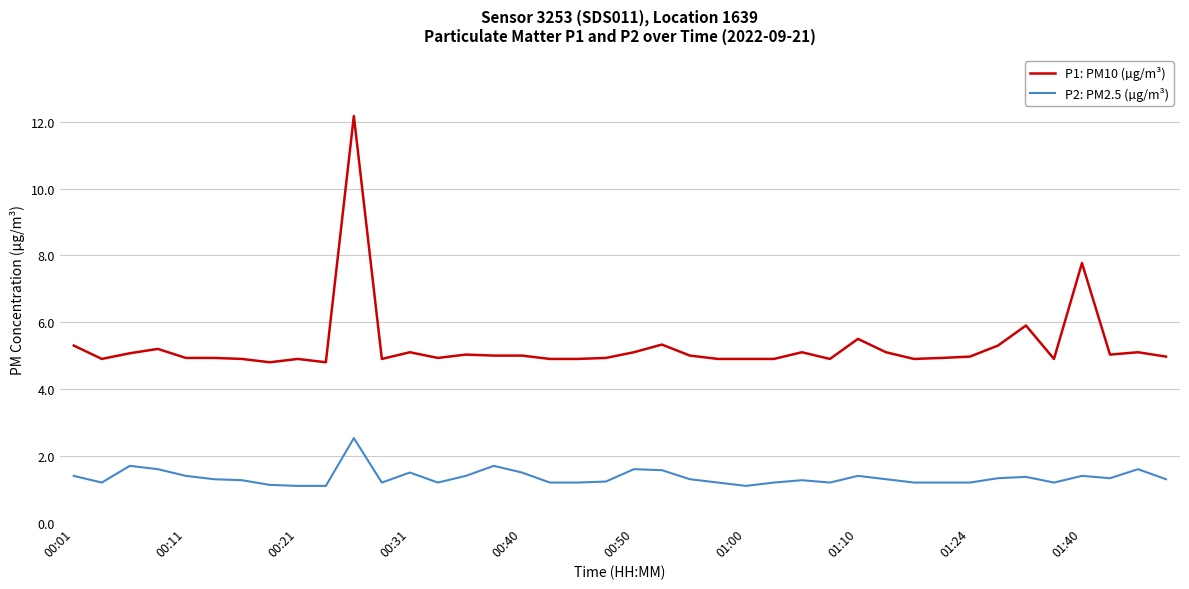

What is the difference between the maximum and minimum values in the P1: PM10 (µg/m³) series?

7.4